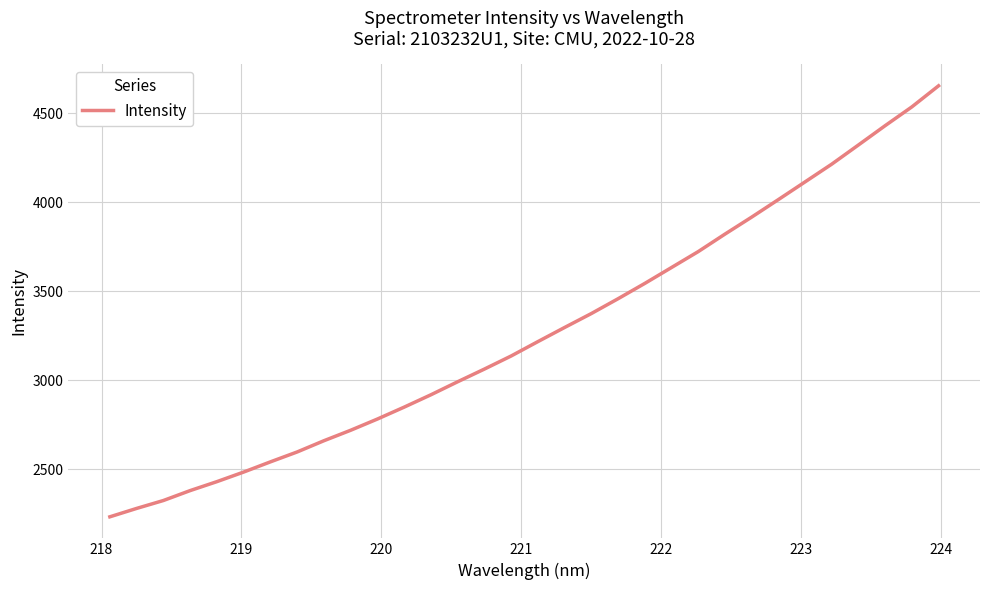

What is the sum of all values?

104642.8